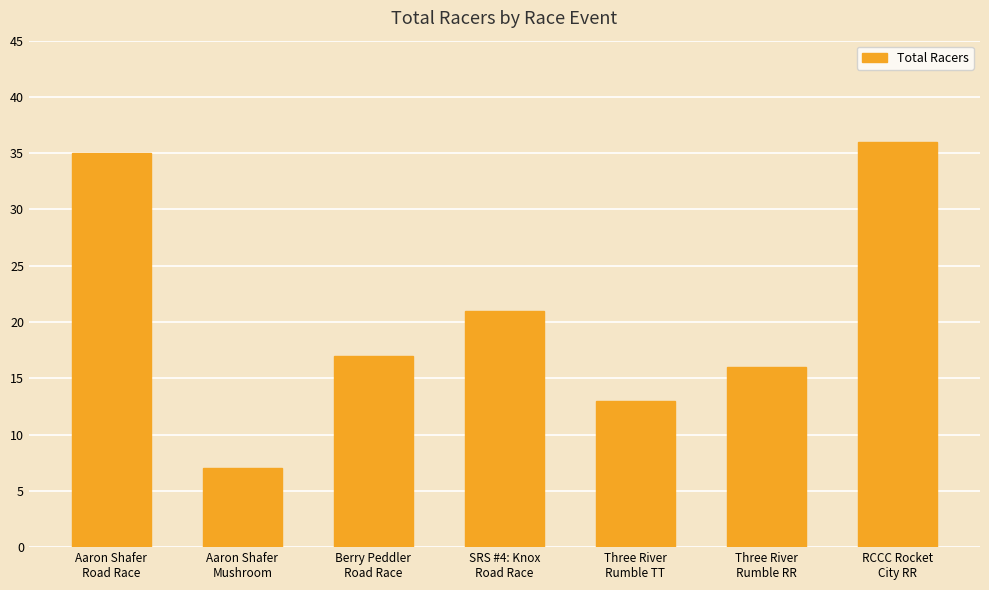

Rank the categories by value from lowest to highest.

Aaron Shafer
Mushroom, Three River
Rumble TT, Three River
Rumble RR, Berry Peddler
Road Race, SRS #4: Knox
Road Race, Aaron Shafer
Road Race, RCCC Rocket
City RR